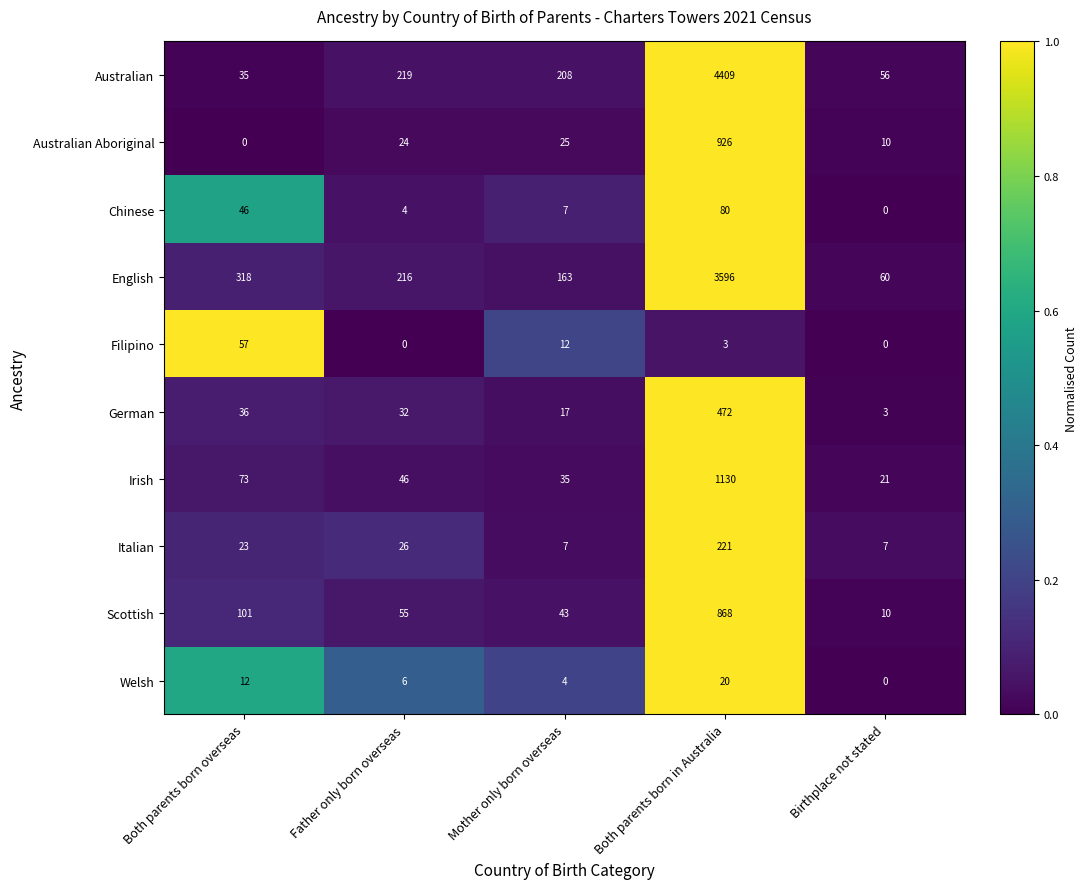

How many values in the Italian series are below 23?

2